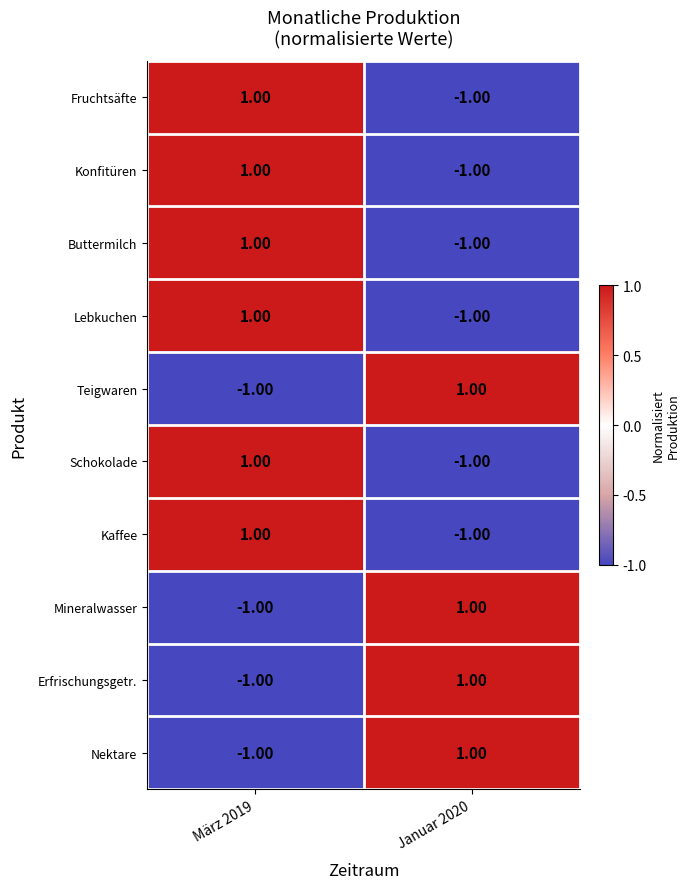

Count the number of categories in the chart.

2